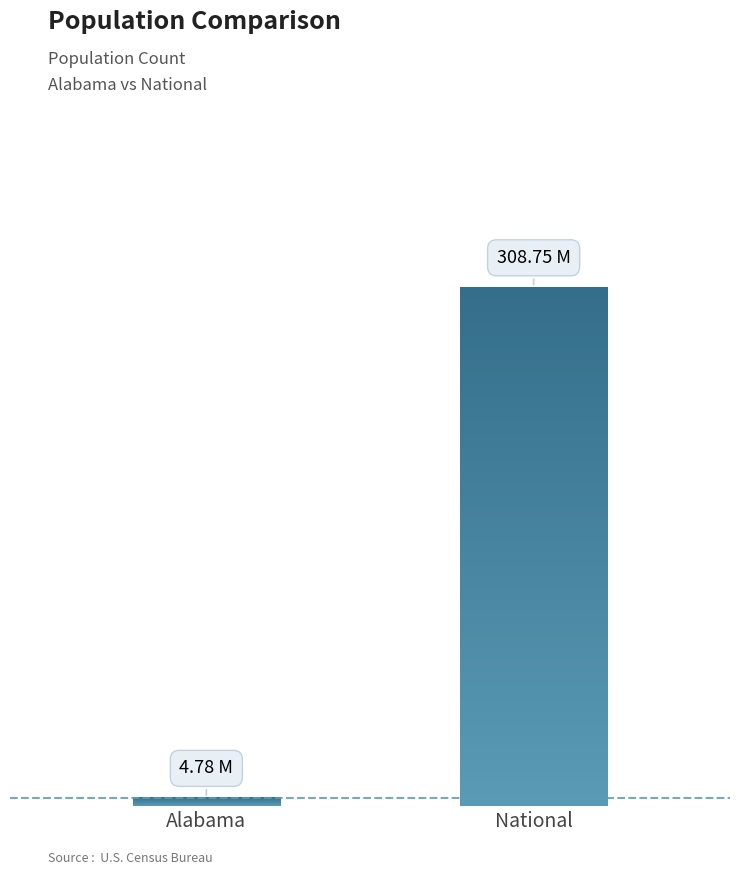

Are the bars horizontal?

No